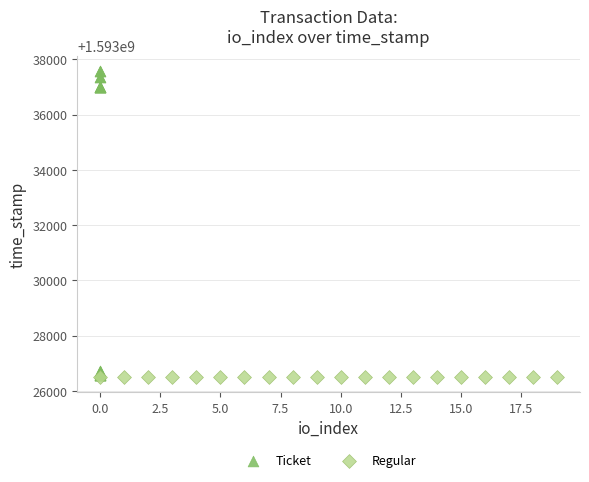

Which series reaches the maximum Y coordinate?

Ticket